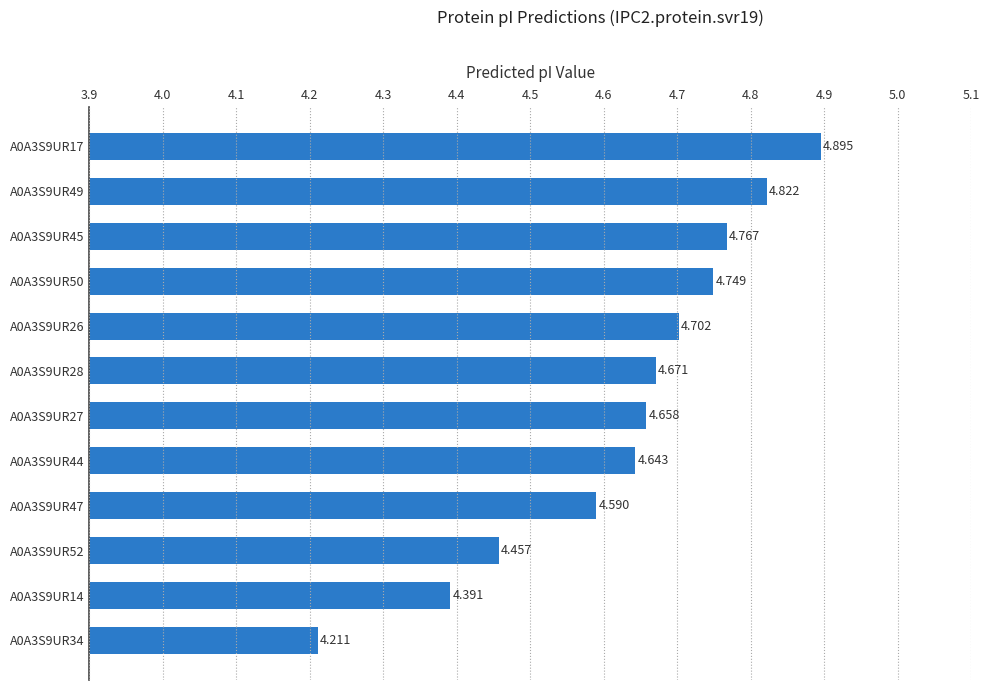

Count the values in the range 4 to 5.

12